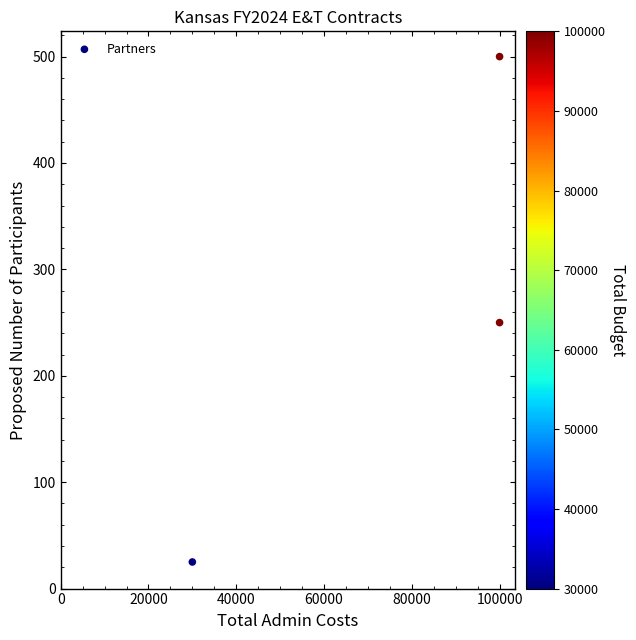

What Y value in the scatter plot is closest to 262?

250